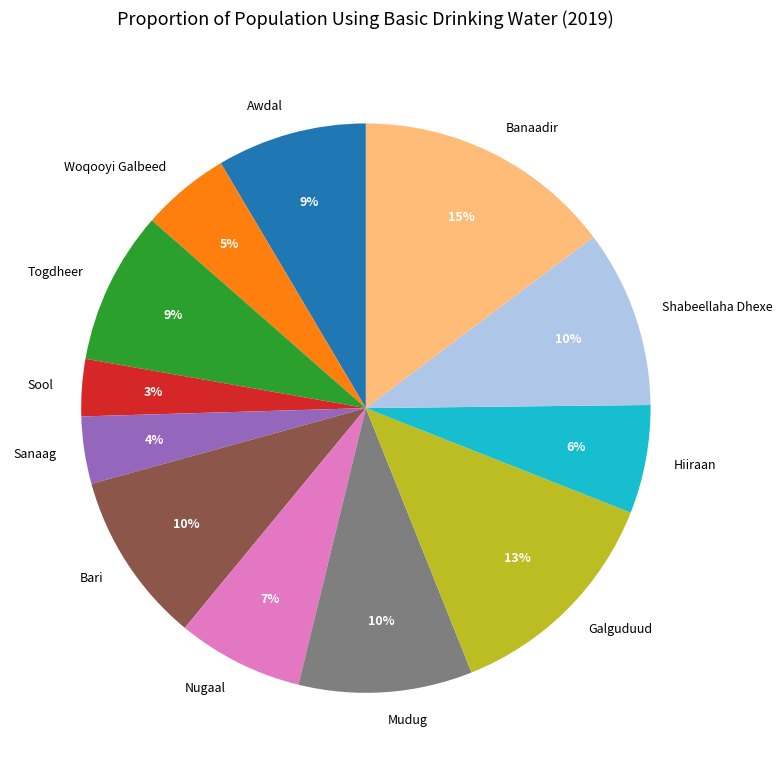

Is it true that Togdheer is 1% of the pie?

False